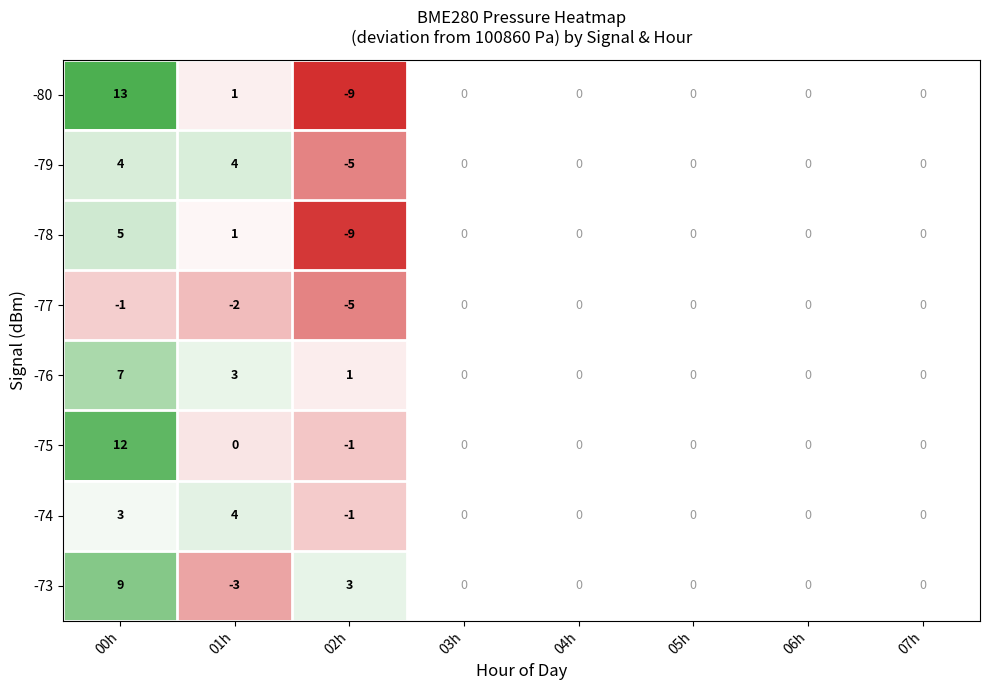

At how many categories does at least one series exceed 2?

3